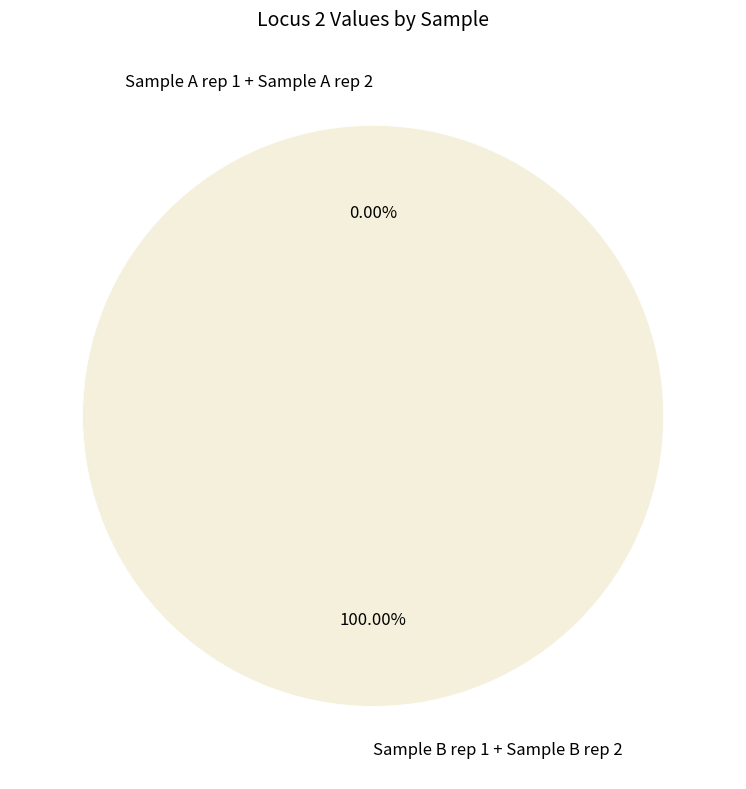

True or false: Sample B rep 1 + Sample B rep 2 accounts for 99% of the total.

False